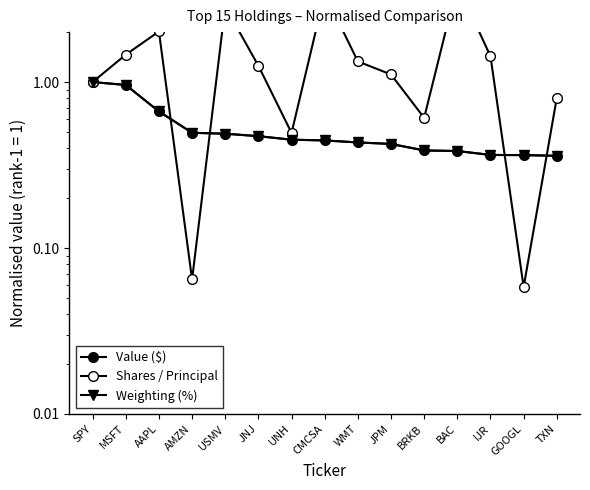

At how many categories does at least one series exceed 3?

2